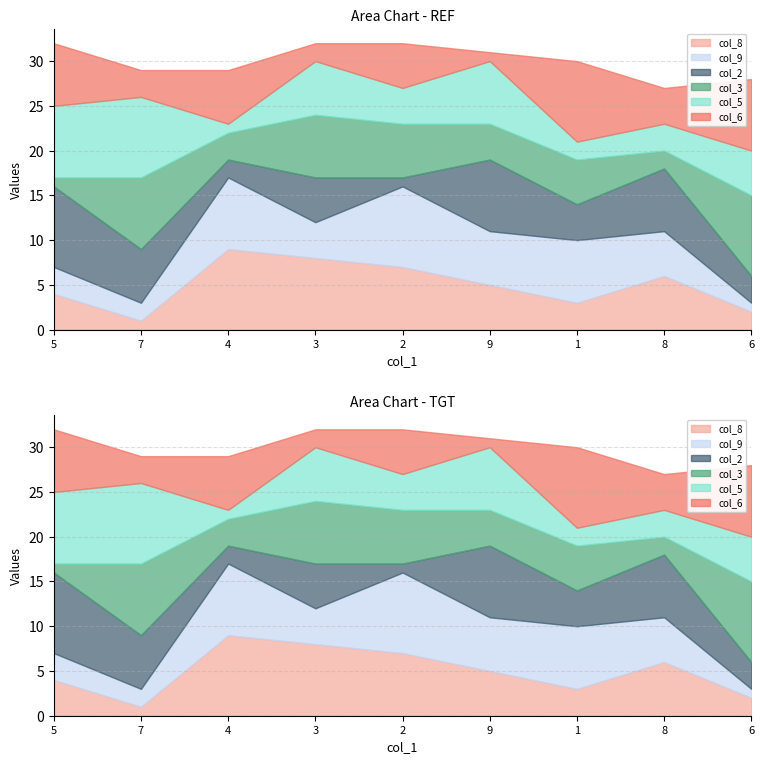

Rank the series by their maximum value, from lowest to highest.

col_2, col_3, col_5, col_6, col_8, col_9